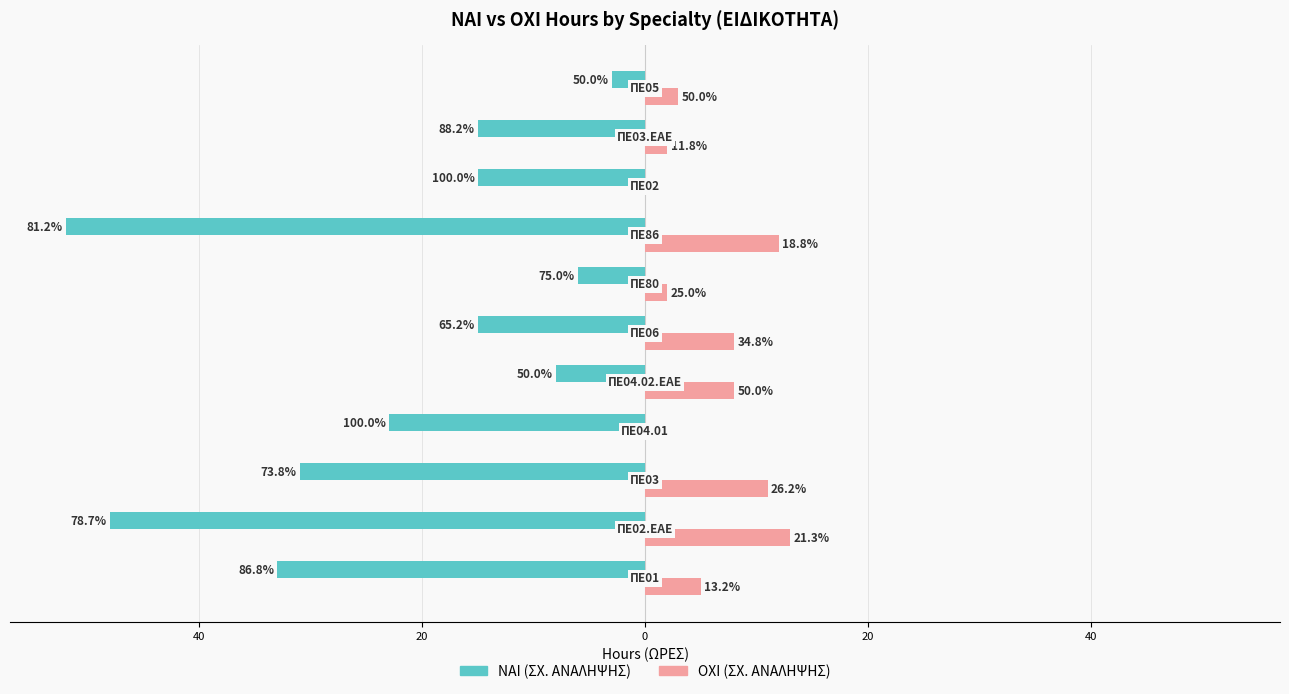

What are all the series names shown in the legend?

NAI (ΣΧ. ΑΝΑΛΗΨΗΣ), OXI (ΣΧ. ΑΝΑΛΗΨΗΣ)